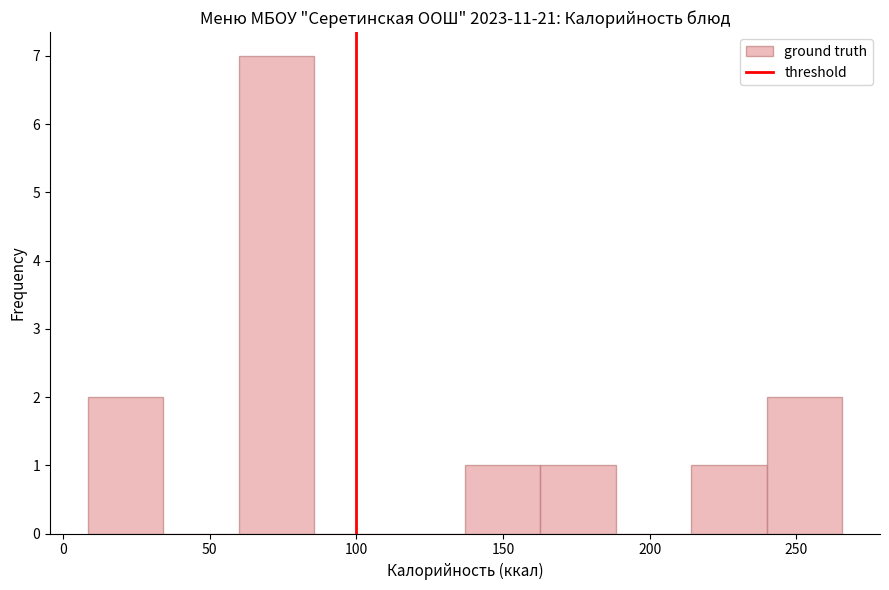

Which range on the x-axis has the tallest bar?

60 to 85